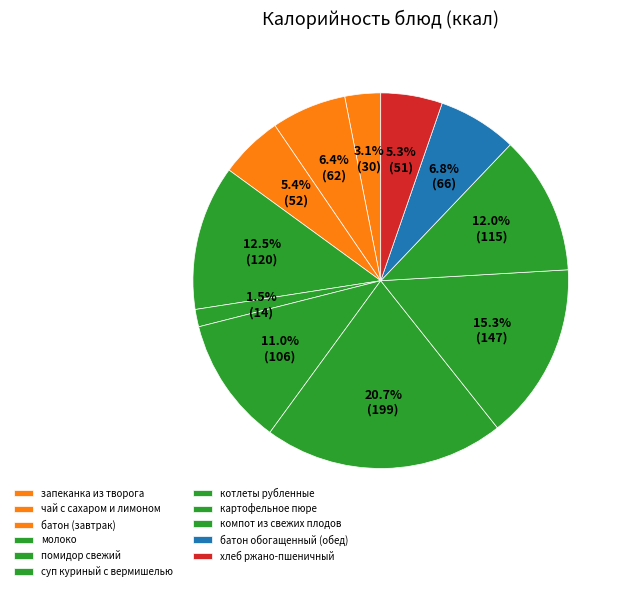

Is it true that хлеб ржано-пшеничный is 5% of the pie?

True